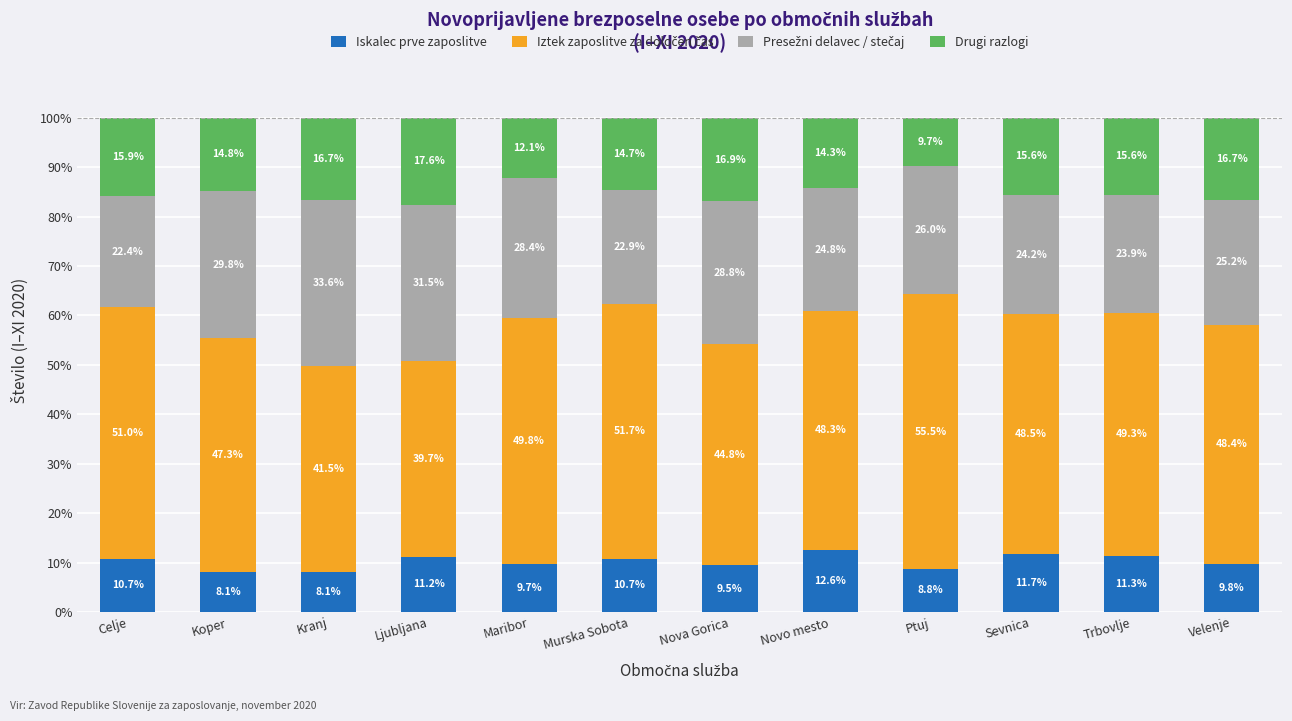

What is the difference between the second highest and minimum values in the Iskalec prve zaposlitve series?

3.6